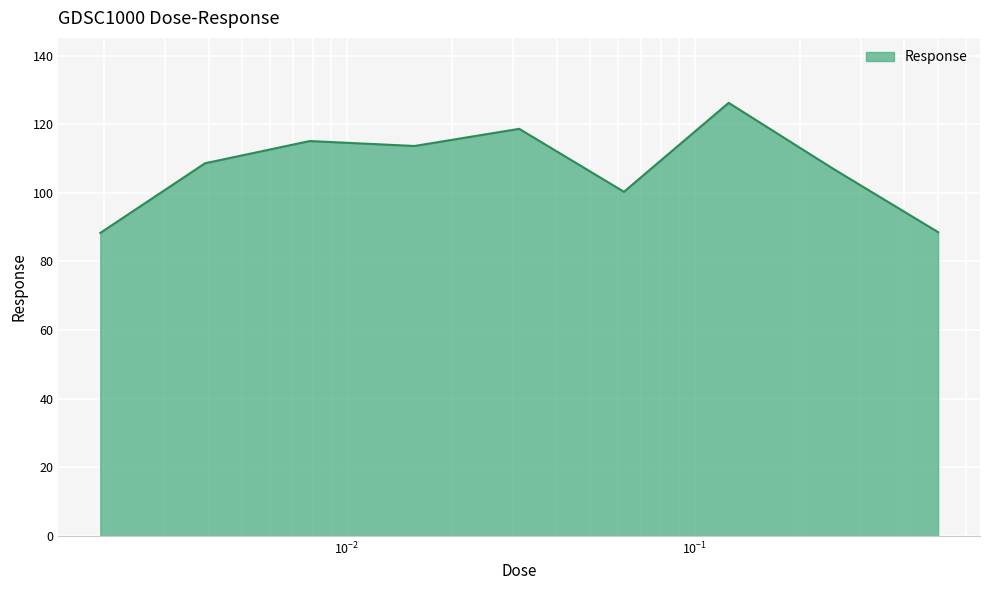

How many lines are shown in the chart?

1